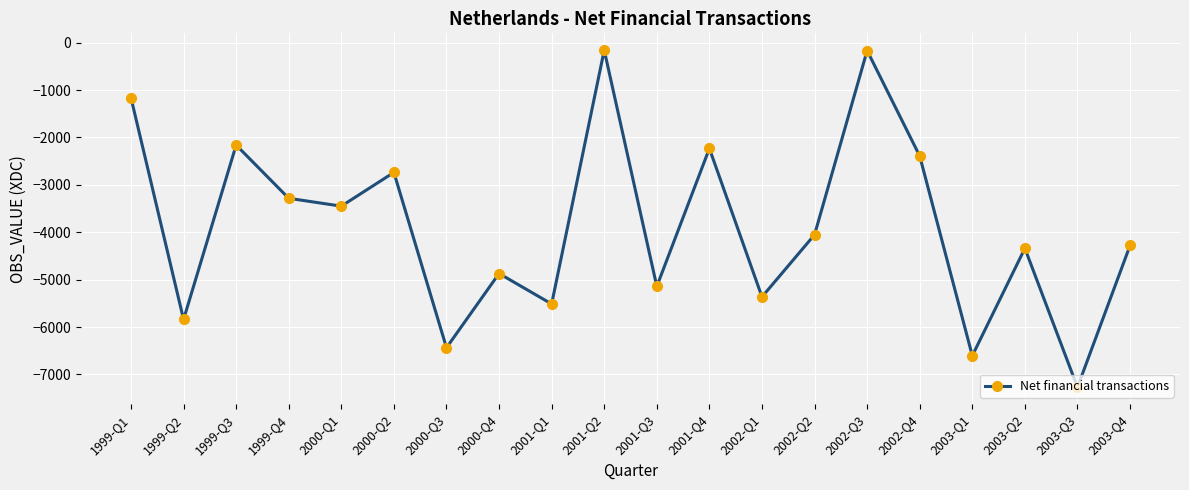

What is the sum of the values at 1999-Q3 and 2003-Q2?

-6499